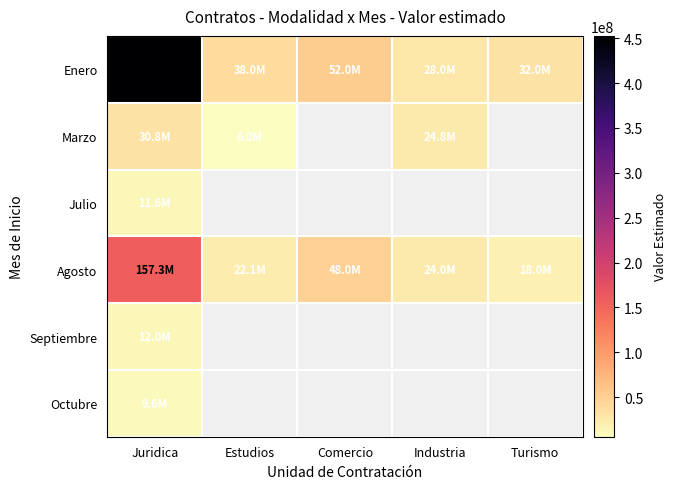

What is the difference between the maximum and minimum values in the Enero series?

424600000.0